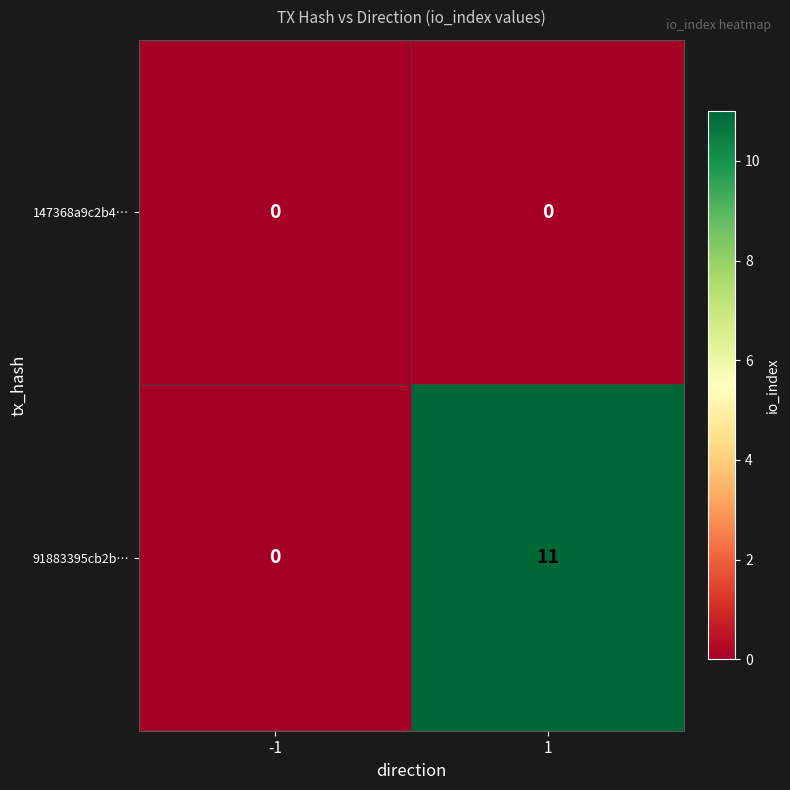

Read the 91883395cb2b… value at 1, to the nearest 10.

10